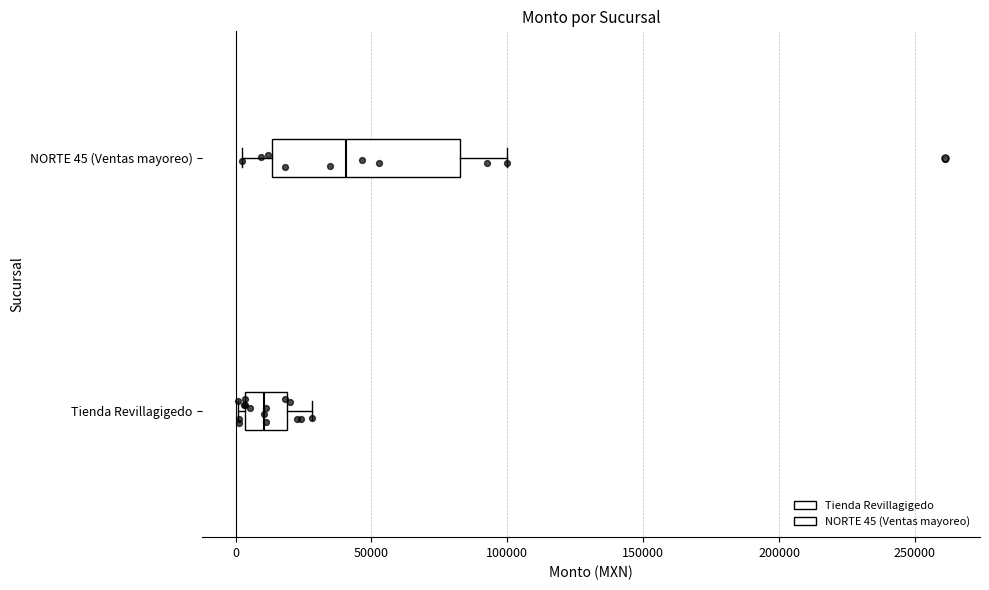

Where is the left edge of the box for NORTE 45 (Ventas mayoreo) on the x-axis? The values are not printed on the chart, so give them approximately, as read against the axis.

15000